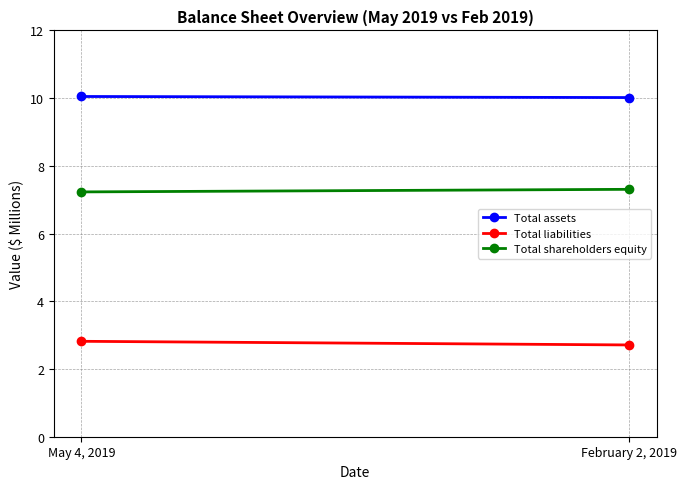

Rank the series at May 4, 2019 from highest to lowest value.

Total assets, Total shareholders equity, Total liabilities